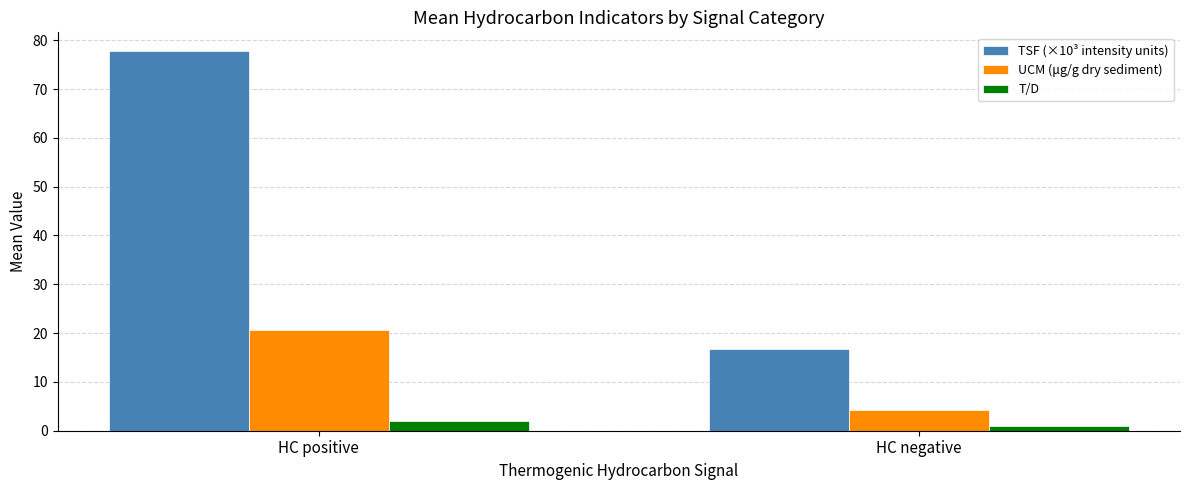

The value of UCM (μg/g dry sediment) at HC positive is 4.3. True or false?

False